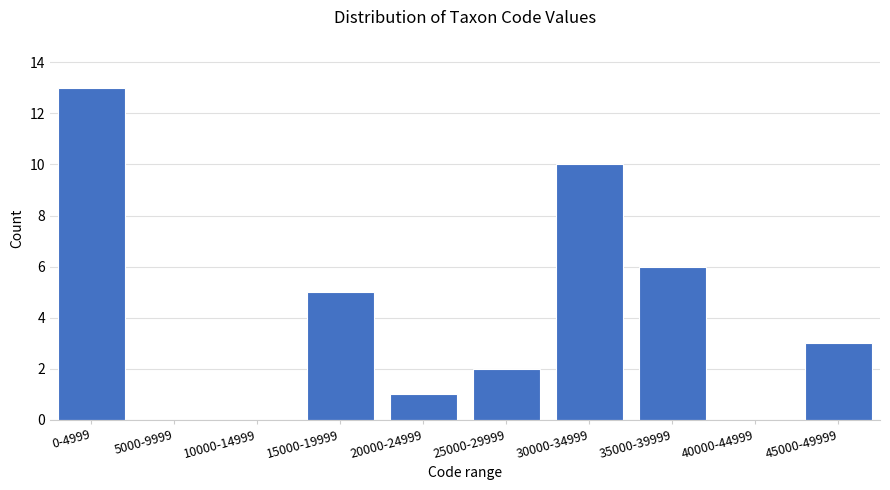

Reading right to left, transcribe all the data shown in this chart.

45000-49999=3	40000-44999=0	35000-39999=6	30000-34999=10	25000-29999=2	20000-24999=1	15000-19999=5	10000-14999=0	5000-9999=0	0-4999=13